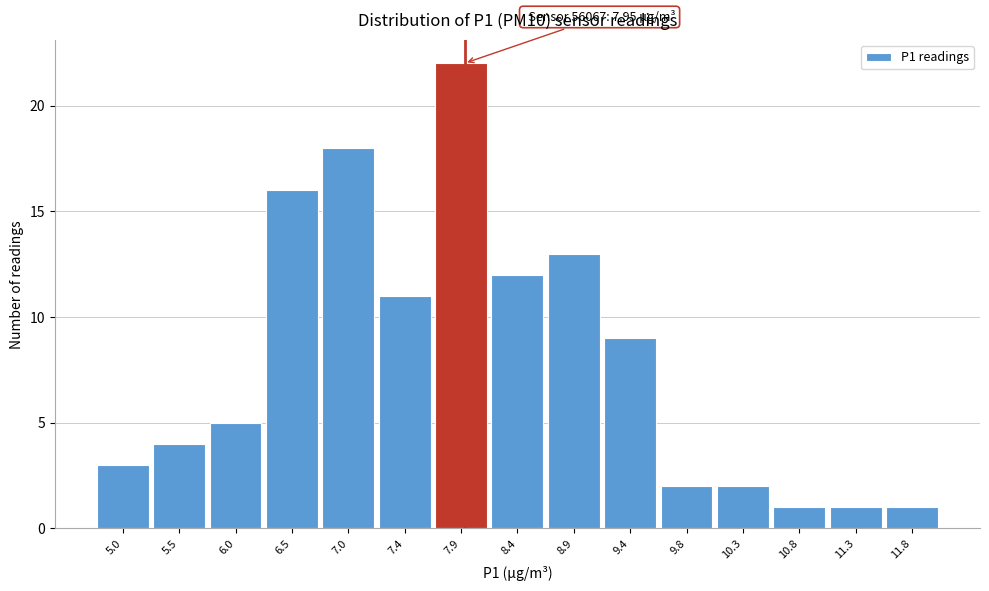

Over which range of the x-axis is the bar tallest?

7.68 to 8.16